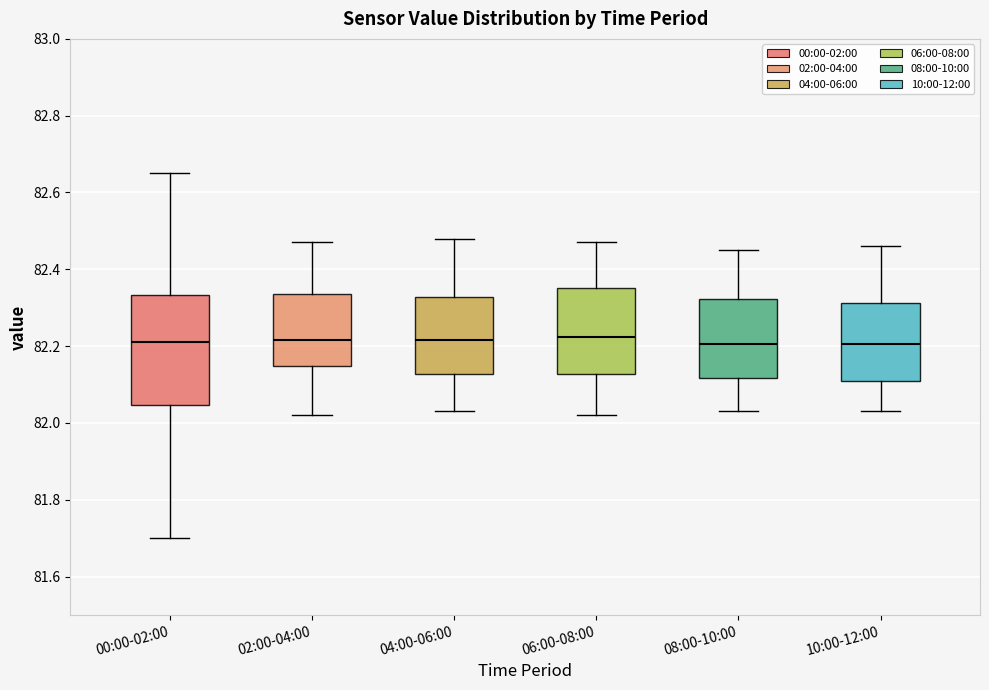

Reading left to right, read every box against the y-axis: the position of its median line, the range the box covers, and the ends of its whiskers. The values are not printed on the chart, so give them approximately, as read against the axis.

00:00-02:00: median 82.22, box 82.04 to 82.34, whiskers 81.70 to 82.66
02:00-04:00: median 82.22, box 82.14 to 82.34, whiskers 82.02 to 82.48
04:00-06:00: median 82.22, box 82.12 to 82.32, whiskers 82.04 to 82.48
06:00-08:00: median 82.22, box 82.12 to 82.36, whiskers 82.02 to 82.48
08:00-10:00: median 82.20, box 82.12 to 82.32, whiskers 82.04 to 82.46
10:00-12:00: median 82.20, box 82.12 to 82.32, whiskers 82.04 to 82.46